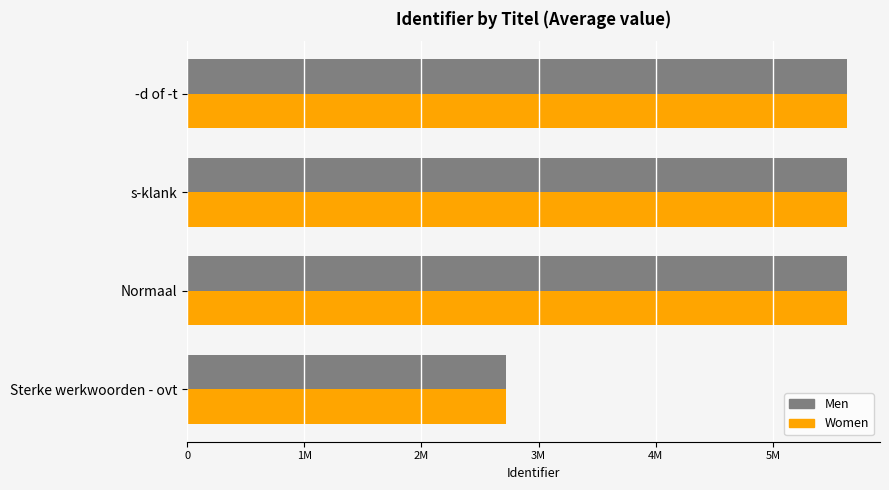

What is the smallest value displayed?

2725610